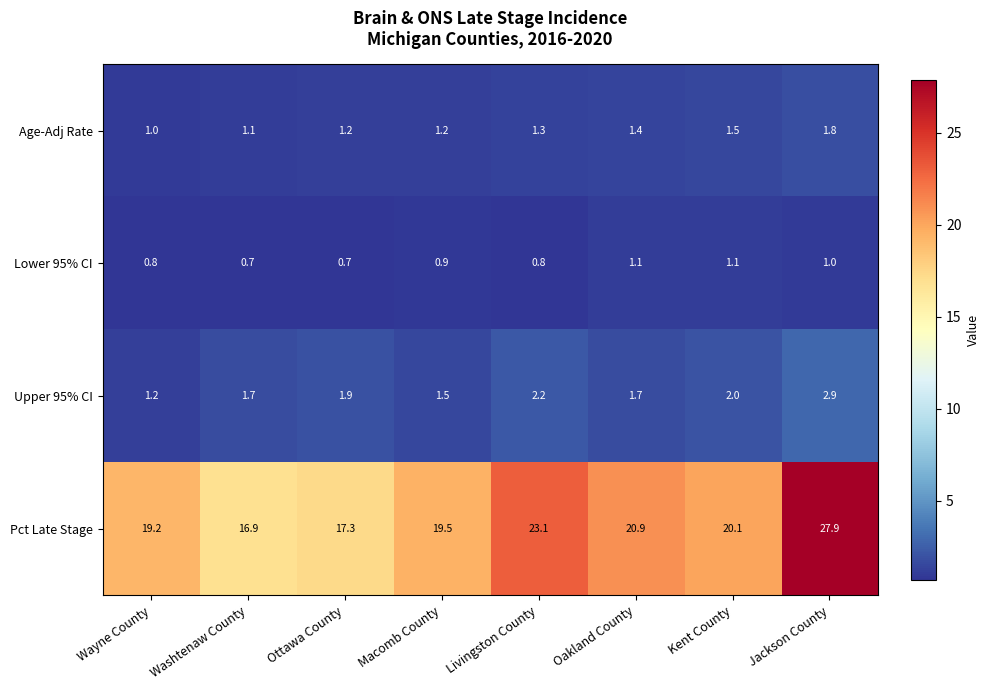

What is the spread (max minus min) of values at Livingston County?

22.3